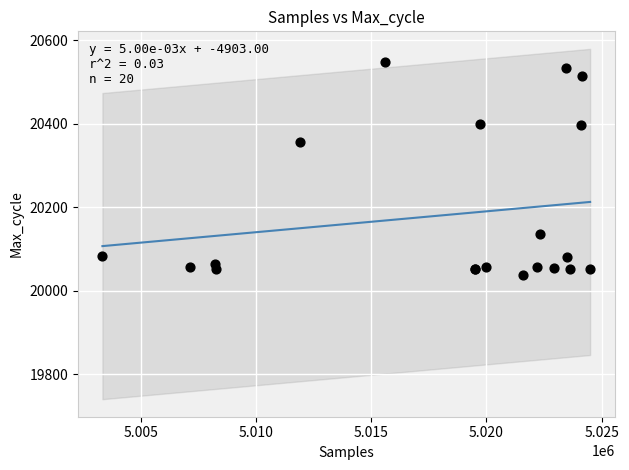

What Y value in the scatter plot is closest to 20292?

20356